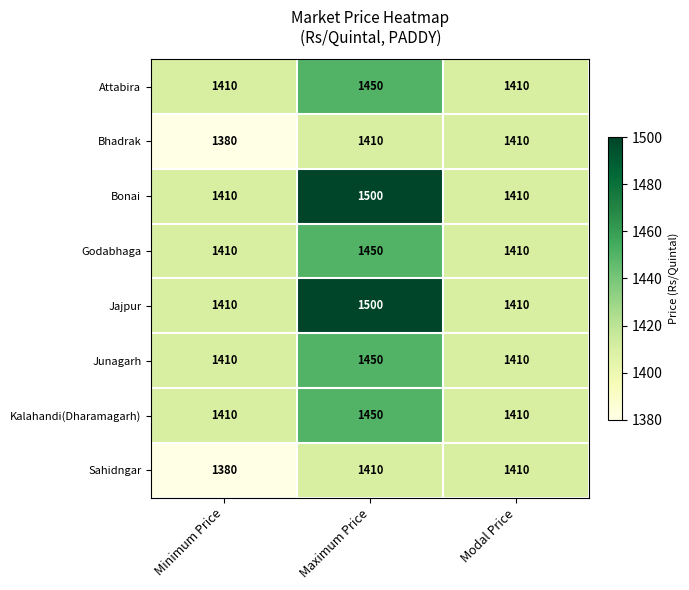

What is the average value of the Junagarh series?

1423